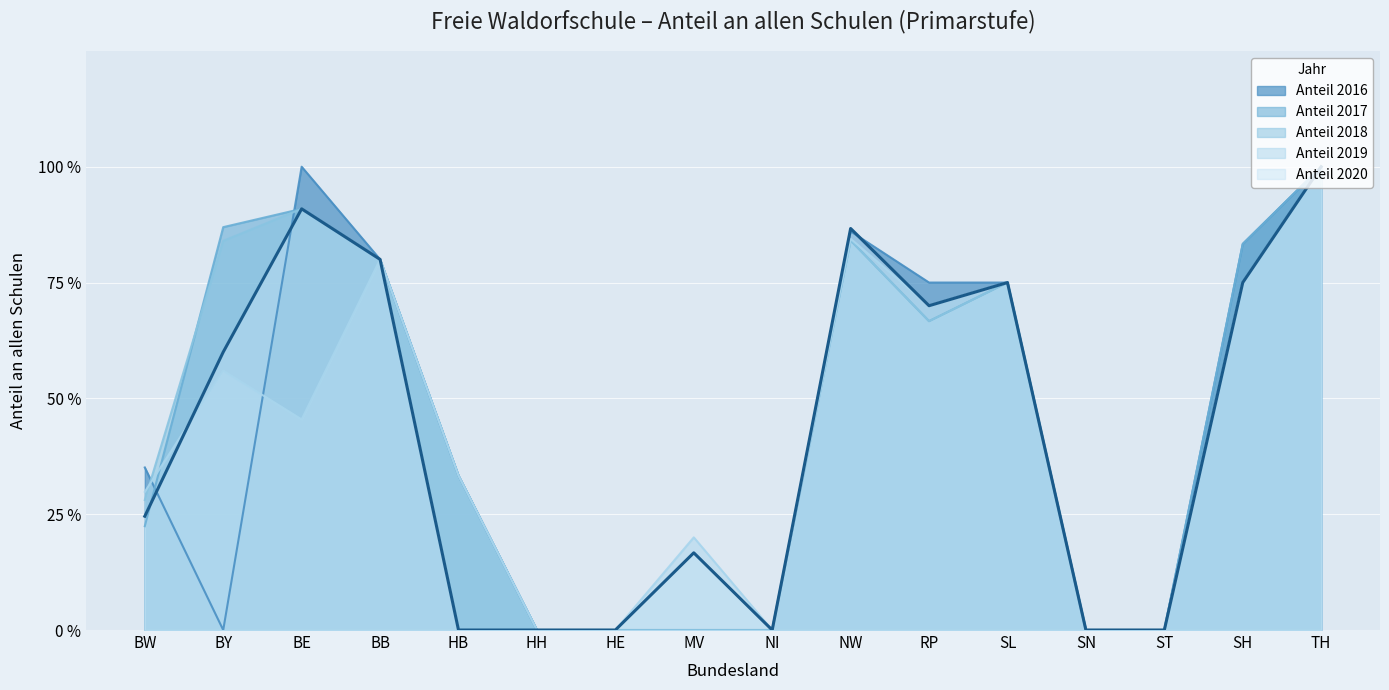

True or false: Anteil 2017 and Anteil 2020 cross at least once.

True